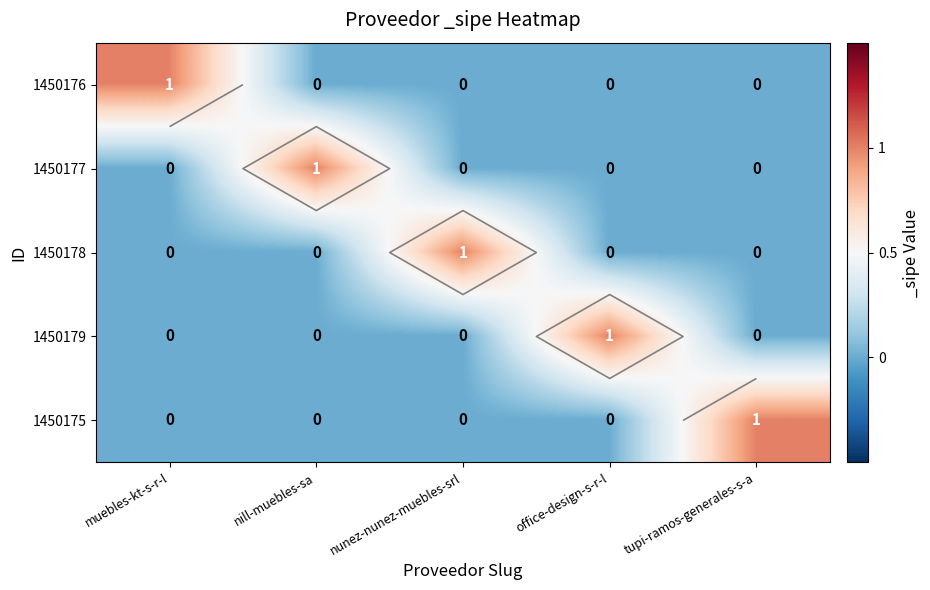

True or false: 1450178 has a value of 0 at muebles-kt-s-r-l.

True